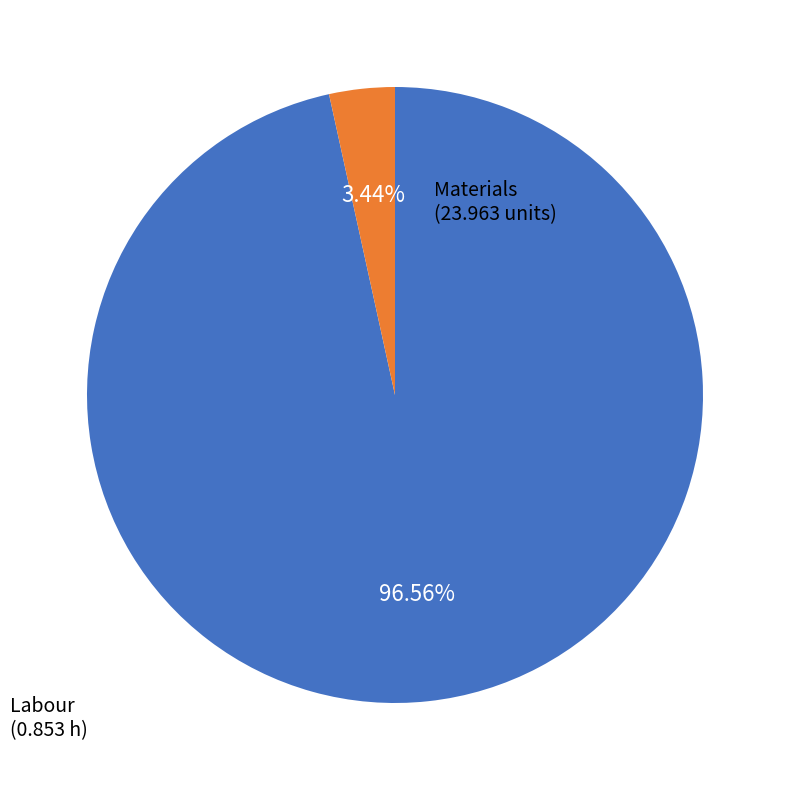

Count the number of slices in the pie.

2